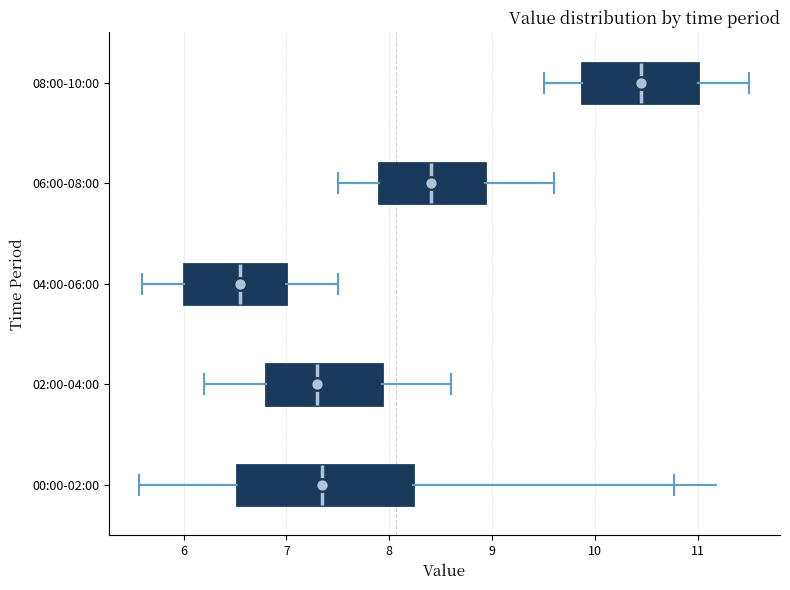

Reading bottom to top, read every box against the x-axis: the position of its median line, the range the box covers, and the ends of its whiskers. The values are not printed on the chart, so give them approximately, as read against the axis.

00:00-02:00: median 7.4, box 6.5 to 8.2, whiskers 5.6 to 10.8
02:00-04:00: median 7.3, box 6.8 to 7.9, whiskers 6.2 to 8.6
04:00-06:00: median 6.6, box 6.0 to 7.0, whiskers 5.6 to 7.5
06:00-08:00: median 8.4, box 7.9 to 8.9, whiskers 7.5 to 9.6
08:00-10:00: median 10.5, box 9.9 to 11.0, whiskers 9.5 to 11.5